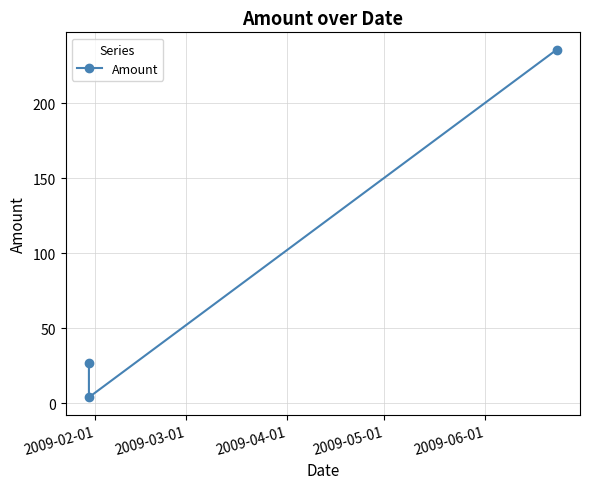

Does the chart display data point markers on the line(s)?

Yes